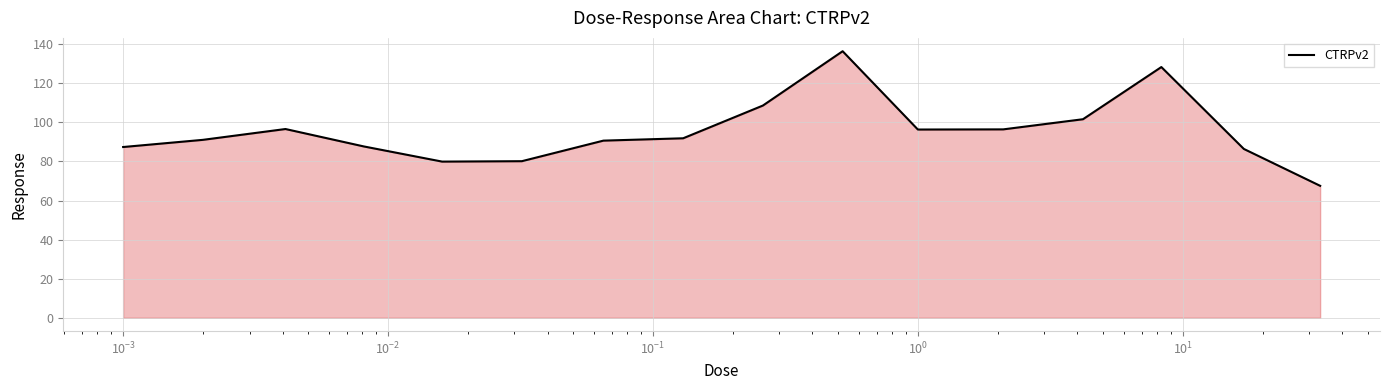

What is the maximum value shown in the chart?

136.4